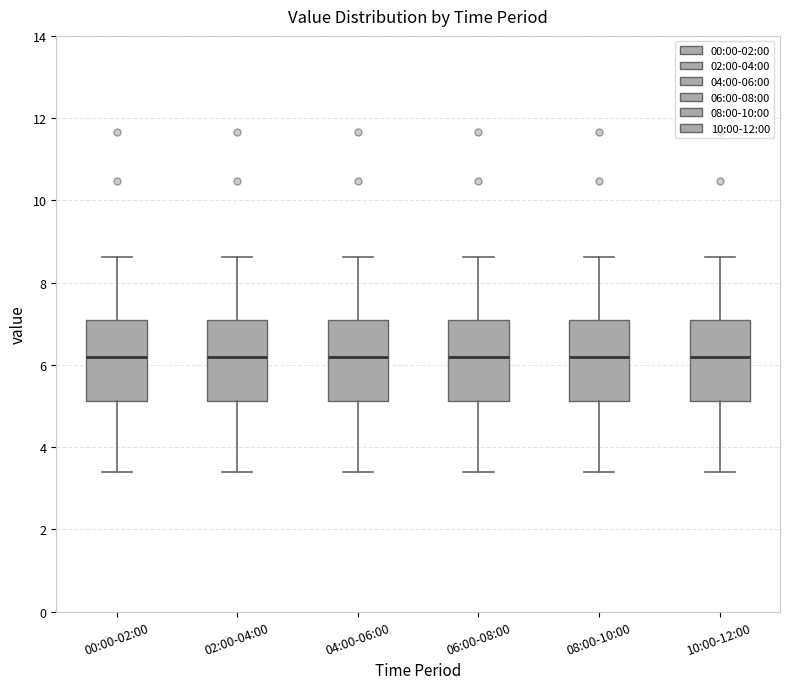

Reading left to right, transcribe this box plot: for each box, give where its median line is, the range the box spans, and where its two whiskers end, as read against the y-axis. The values are not printed on the chart, so give them approximately, as read against the axis.

00:00-02:00: median 6.2, box 5.2 to 7.0, whiskers 3.4 to 8.6
02:00-04:00: median 6.2, box 5.2 to 7.0, whiskers 3.4 to 8.6
04:00-06:00: median 6.2, box 5.2 to 7.0, whiskers 3.4 to 8.6
06:00-08:00: median 6.2, box 5.2 to 7.0, whiskers 3.4 to 8.6
08:00-10:00: median 6.2, box 5.2 to 7.0, whiskers 3.4 to 8.6
10:00-12:00: median 6.2, box 5.2 to 7.0, whiskers 3.4 to 8.6